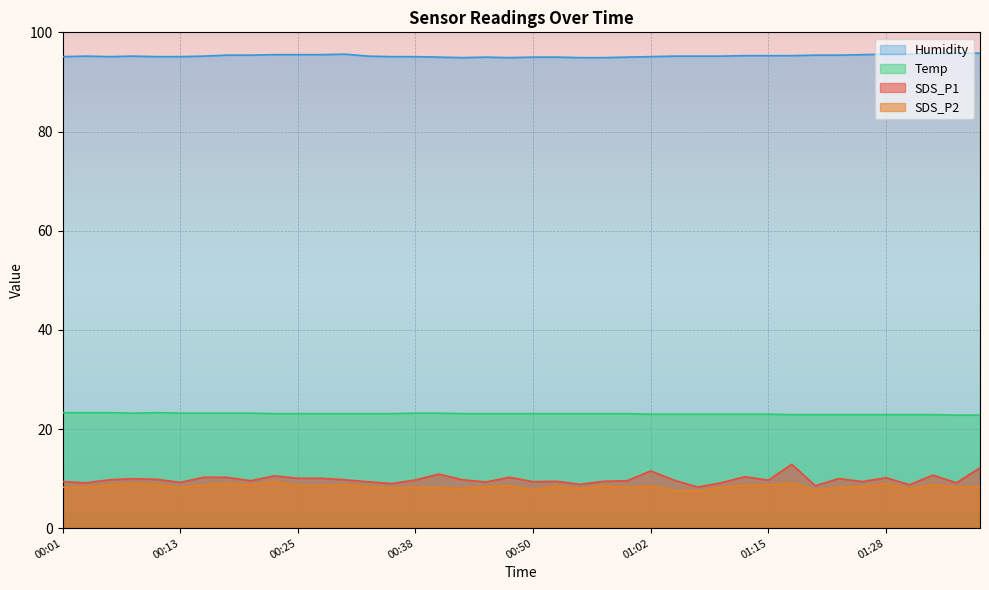

Between 01:05 and 00:16, which is larger?

00:16